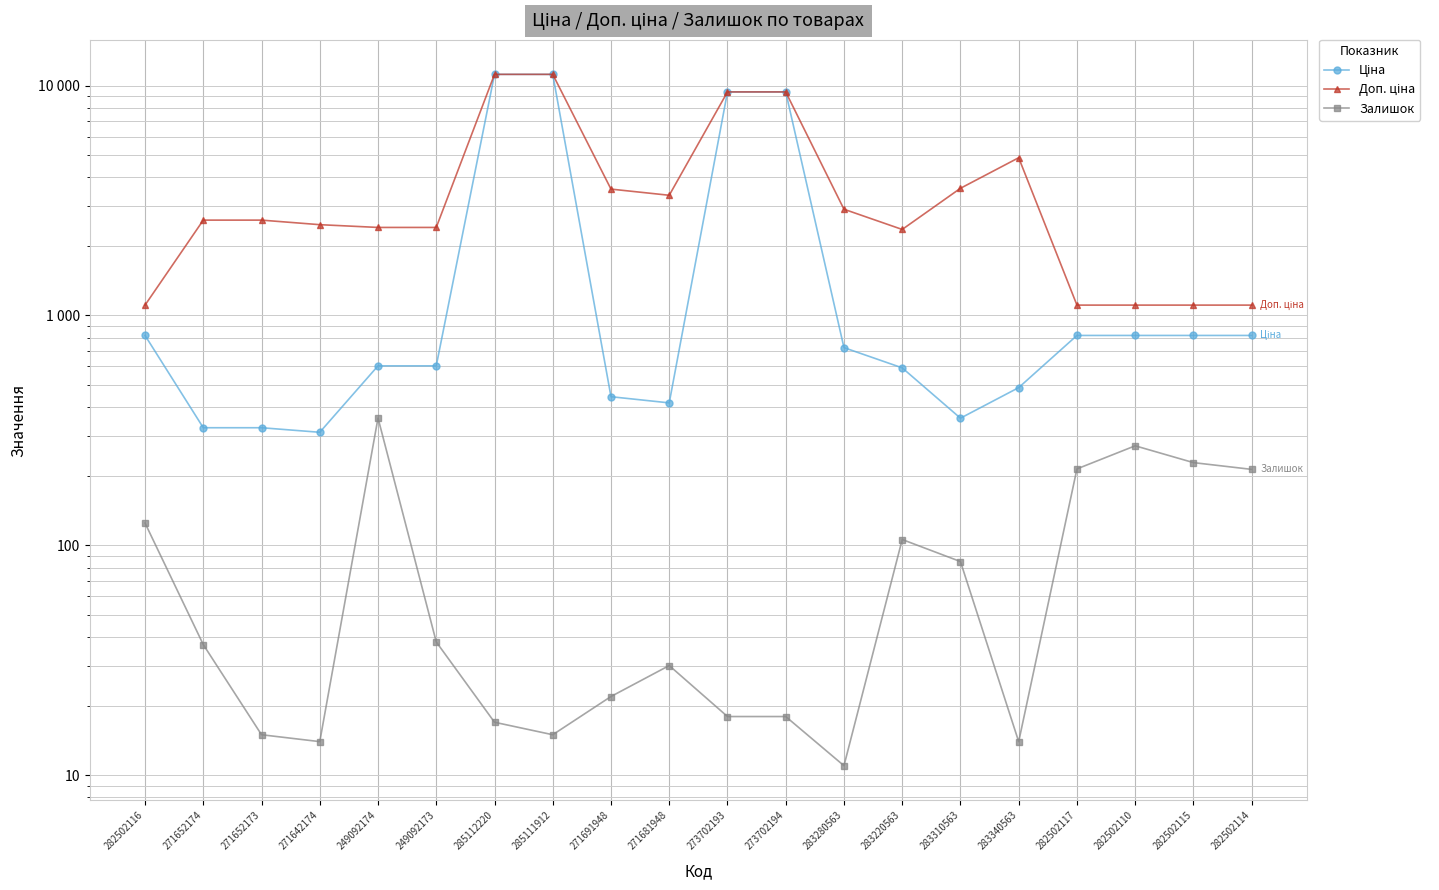

What position from the right is 282502110?

3